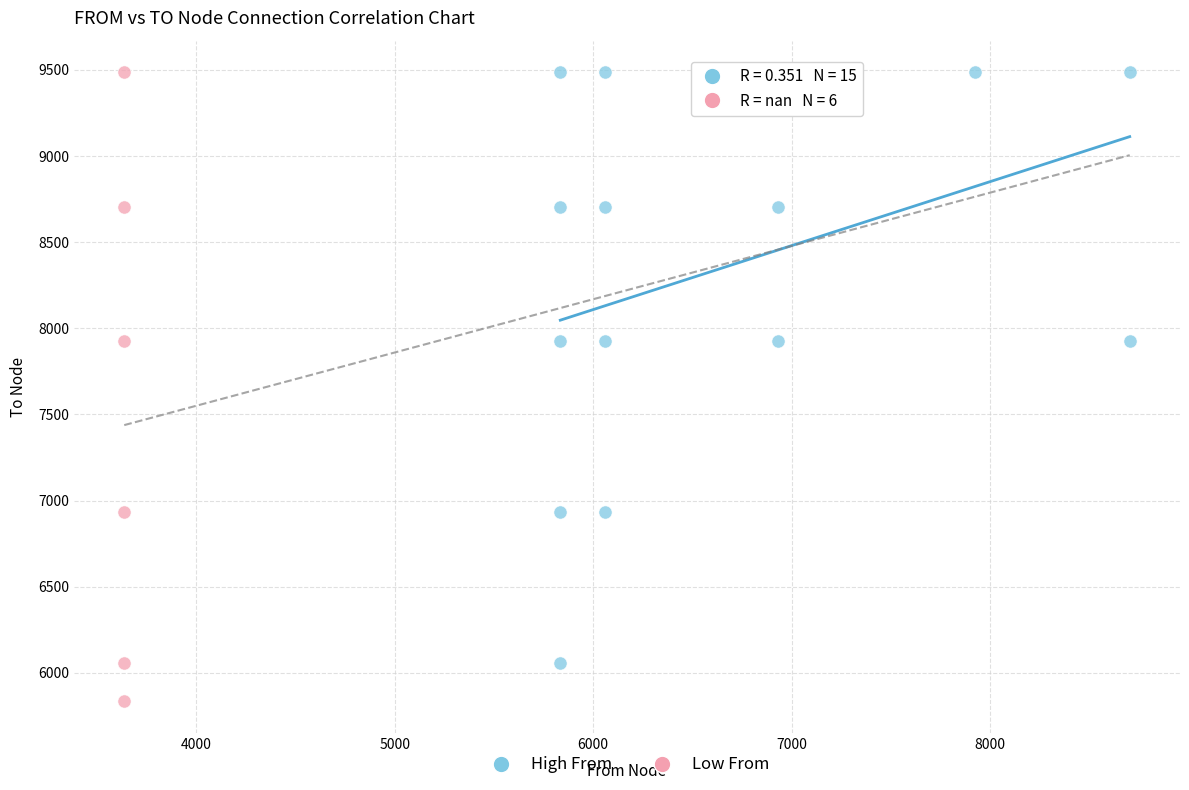

Which series reaches the minimum Y coordinate?

Low From